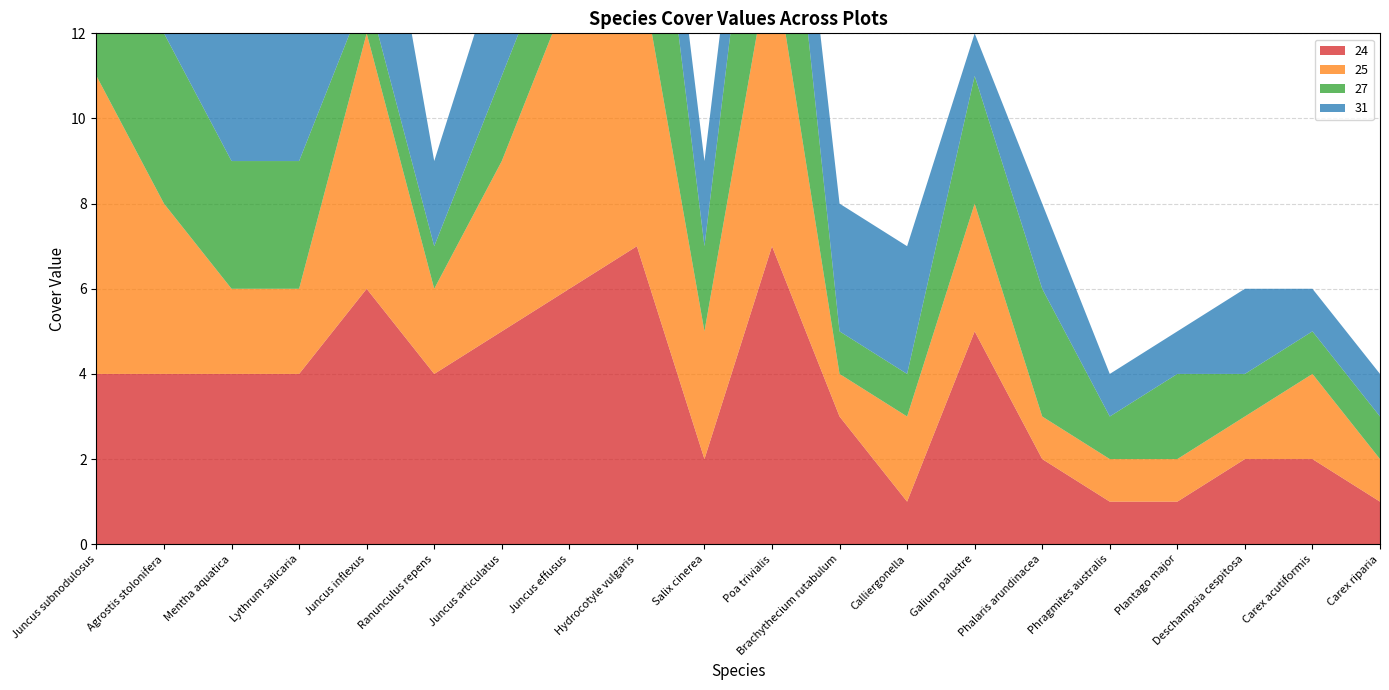

Reading left to right, extract all data points from this chart.

24: Juncus subnodulosus=4	Agrostis stolonifera=4	Mentha aquatica=4	Lythrum salicaria=4	Juncus inflexus=6	Ranunculus repens=4	Juncus articulatus=5	Juncus effusus=6	Hydrocotyle vulgaris=7	Salix cinerea=2	Poa trivialis=7	Brachythecium rutabulum=3	Calliergonella=1	Galium palustre=5	Phalaris arundinacea=2	Phragmites australis=1	Plantago major=1	Deschampsia cespitosa=2	Carex acutiformis=2	Carex riparia=1
25: Juncus subnodulosus=7	Agrostis stolonifera=4	Mentha aquatica=2	Lythrum salicaria=2	Juncus inflexus=6	Ranunculus repens=2	Juncus articulatus=4	Juncus effusus=7	Hydrocotyle vulgaris=7	Salix cinerea=3	Poa trivialis=7	Brachythecium rutabulum=1	Calliergonella=2	Galium palustre=3	Phalaris arundinacea=1	Phragmites australis=1	Plantago major=1	Deschampsia cespitosa=1	Carex acutiformis=2	Carex riparia=1
27: Juncus subnodulosus=8	Agrostis stolonifera=4	Mentha aquatica=3	Lythrum salicaria=3	Juncus inflexus=1	Ranunculus repens=1	Juncus articulatus=2	Juncus effusus=2	Hydrocotyle vulgaris=6	Salix cinerea=2	Poa trivialis=6	Brachythecium rutabulum=1	Calliergonella=1	Galium palustre=3	Phalaris arundinacea=3	Phragmites australis=1	Plantago major=2	Deschampsia cespitosa=1	Carex acutiformis=1	Carex riparia=1
31: Juncus subnodulosus=9	Agrostis stolonifera=4	Mentha aquatica=4	Lythrum salicaria=3	Juncus inflexus=5	Ranunculus repens=2	Juncus articulatus=3	Juncus effusus=1	Hydrocotyle vulgaris=2	Salix cinerea=2	Poa trivialis=2	Brachythecium rutabulum=3	Calliergonella=3	Galium palustre=1	Phalaris arundinacea=2	Phragmites australis=1	Plantago major=1	Deschampsia cespitosa=2	Carex acutiformis=1	Carex riparia=1